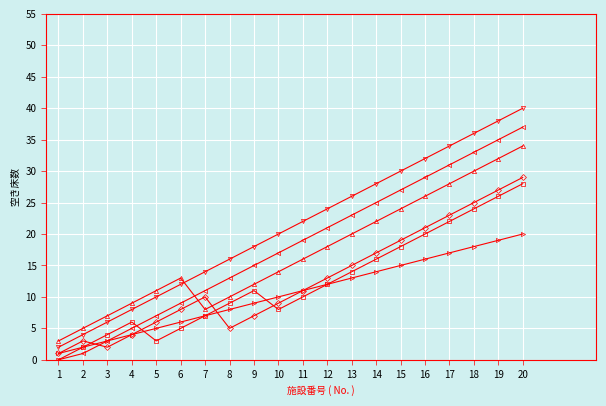

At which category does the chart reach its peak across all series?

20